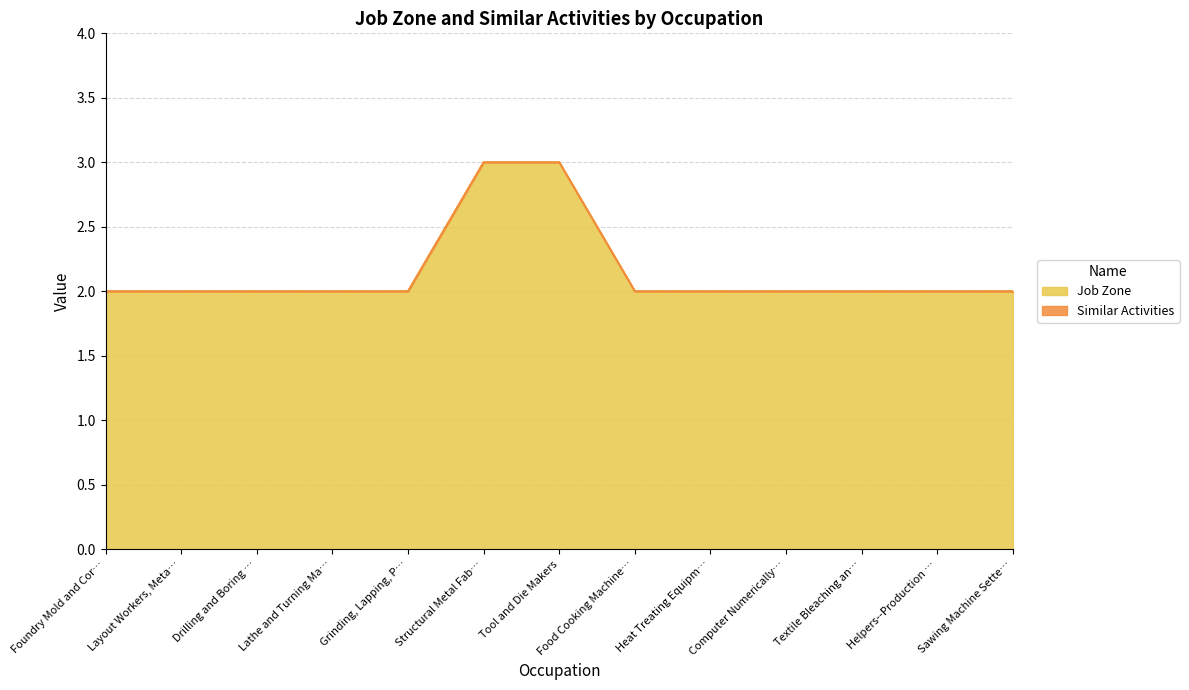

What is the maximum value for Job Zone?

3